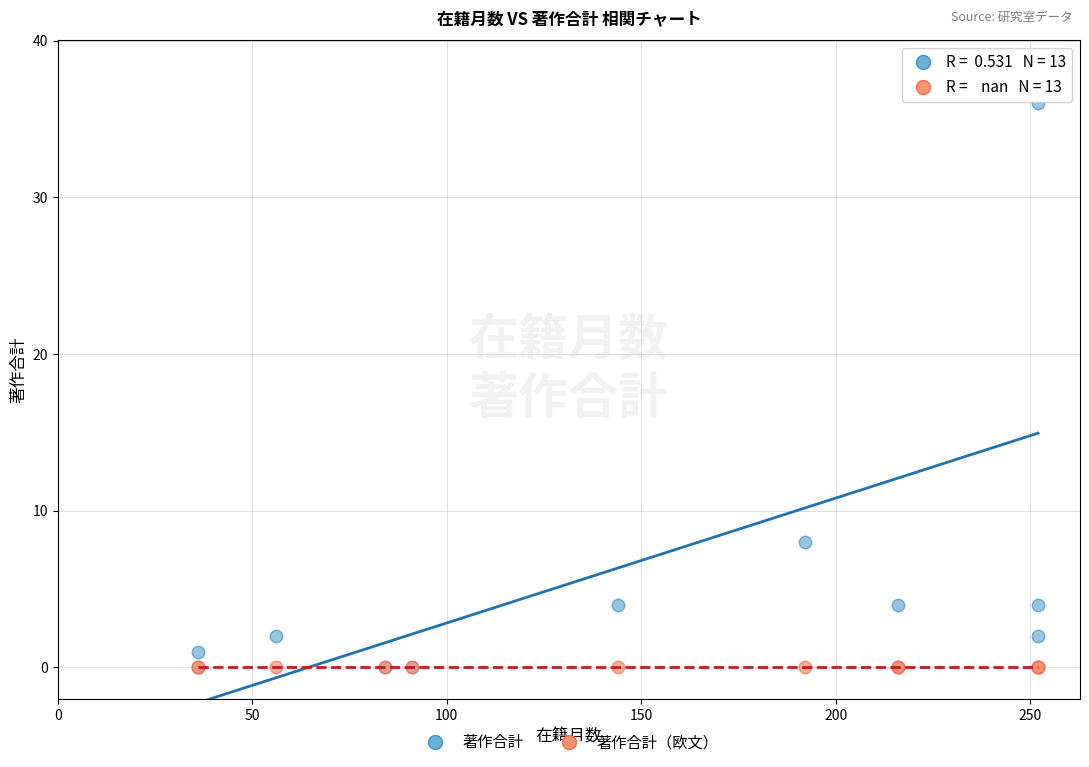

In the 著作合計 series, what Y value is closest to 19?

8